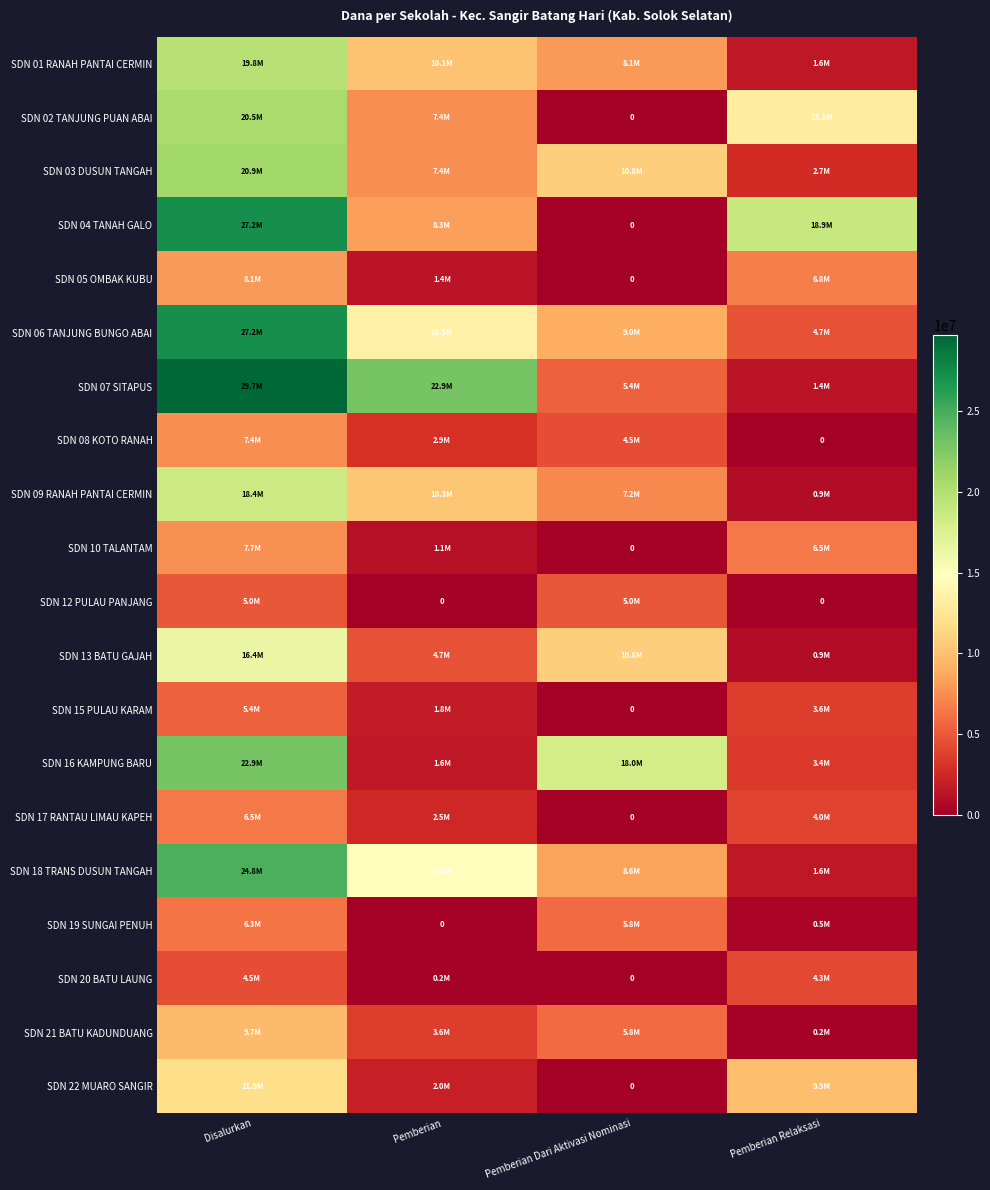

The value of SDN 10 TALANTAM at Pemberian Dari Aktivasi Nominasi is 0. True or false?

True